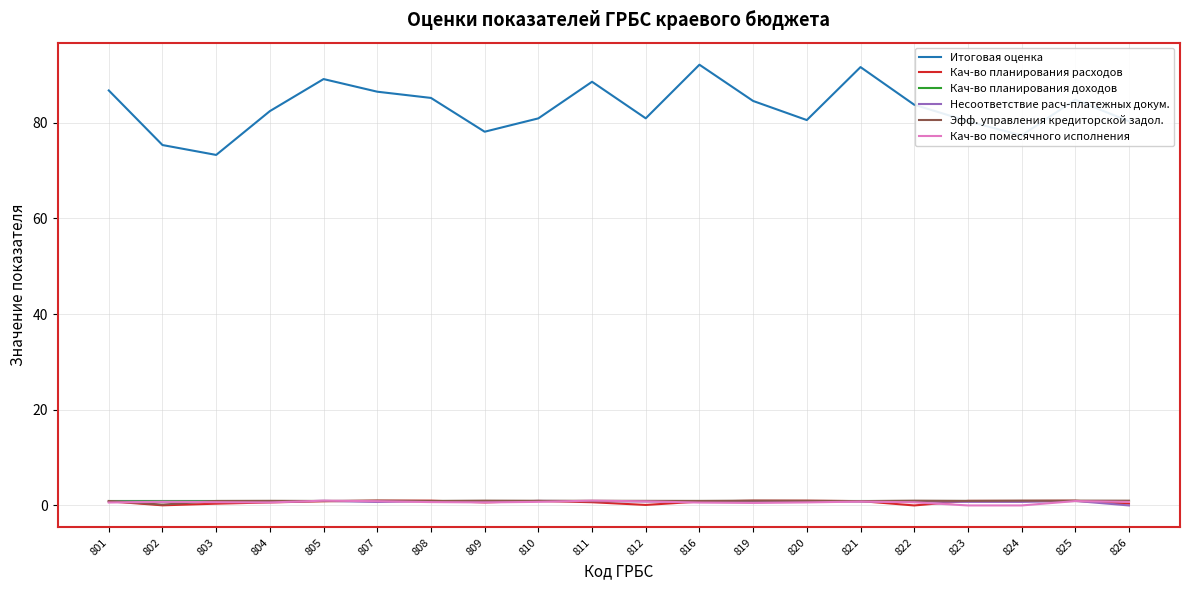

What is the greatest value displayed?

92.1